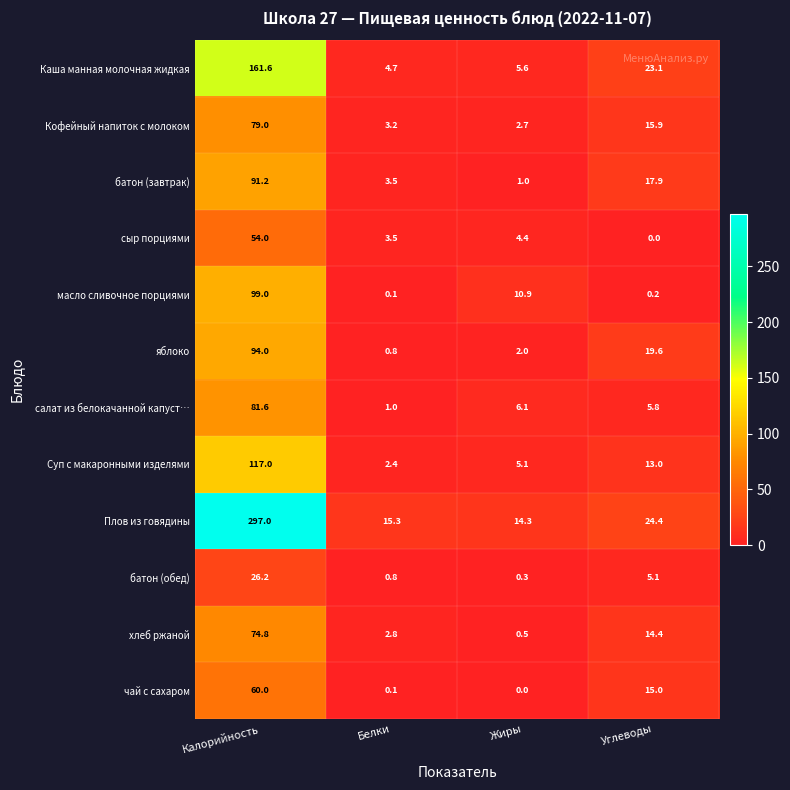

What is the spread (max minus min) of values at Углеводы?

24.4